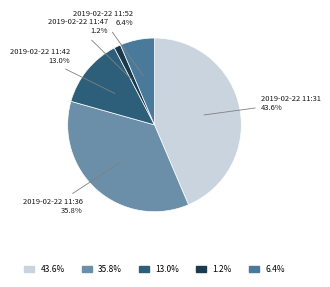

What percentage is NOT represented by 2019-02-22 11:36?

64.2%